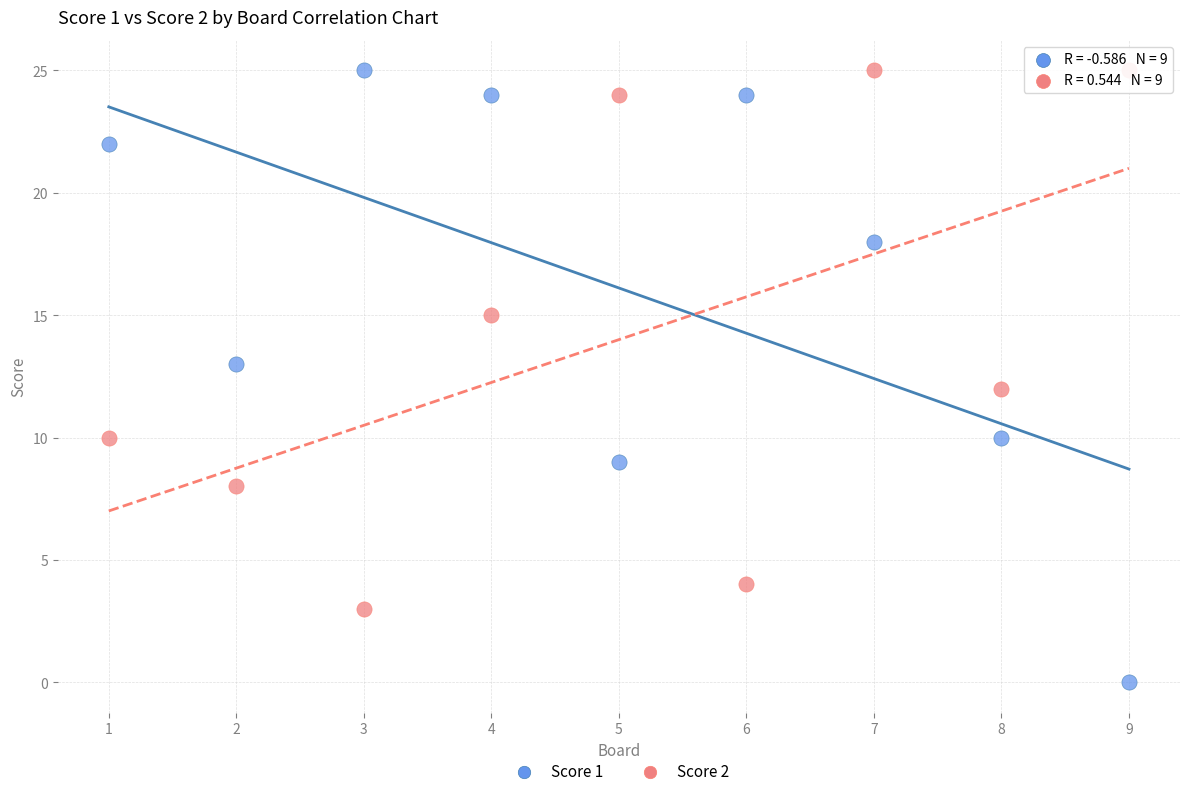

Which series has the widest spread of Y values?

Score 1